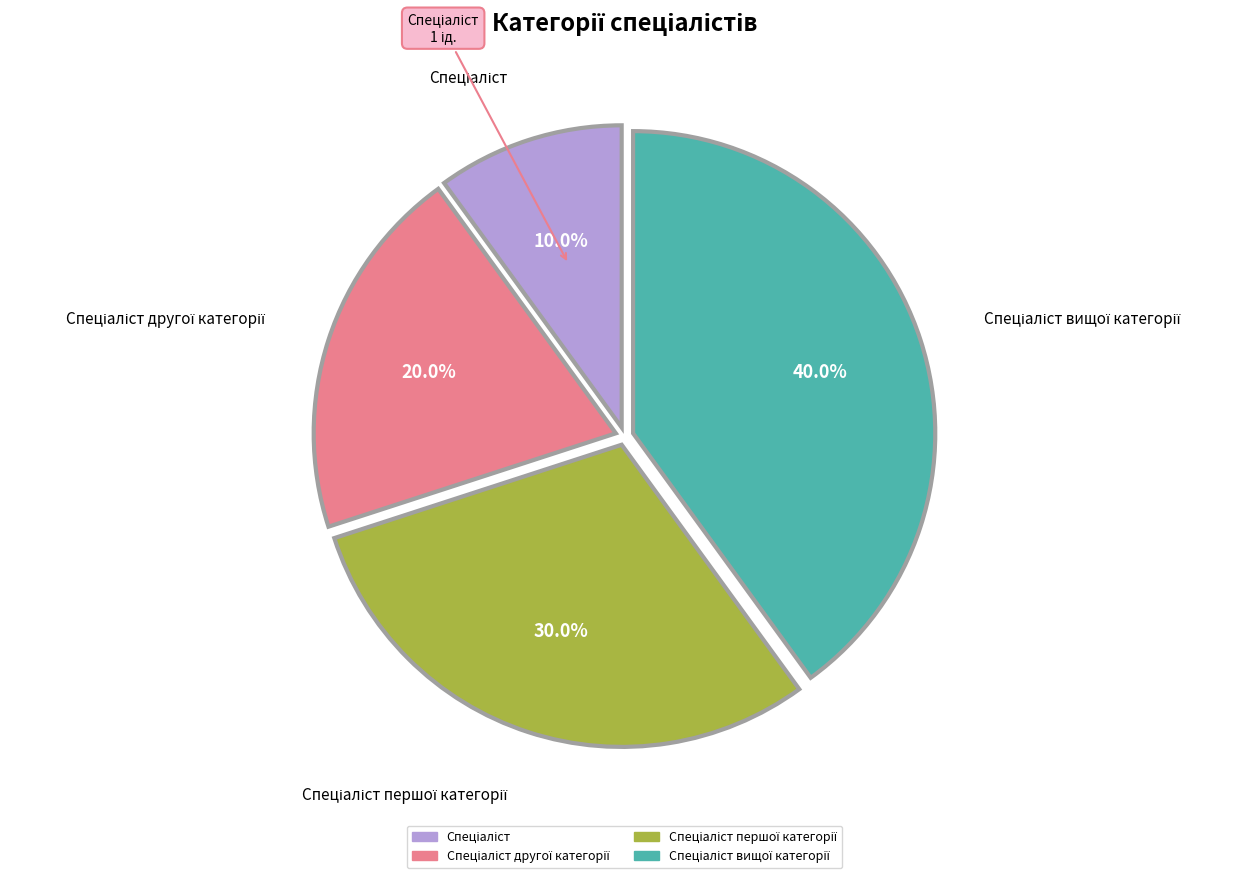

Is there a majority slice in this chart?

No